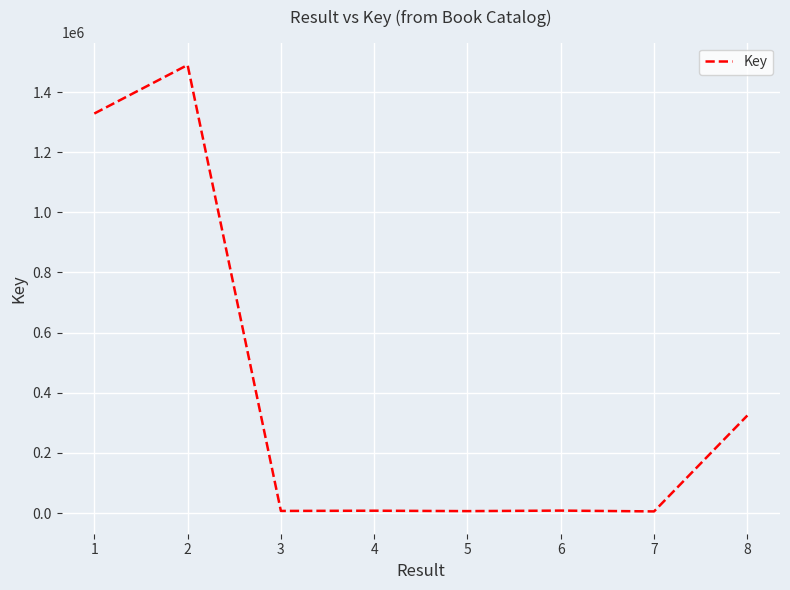

What is the difference between the maximum and second lowest values?

1483685